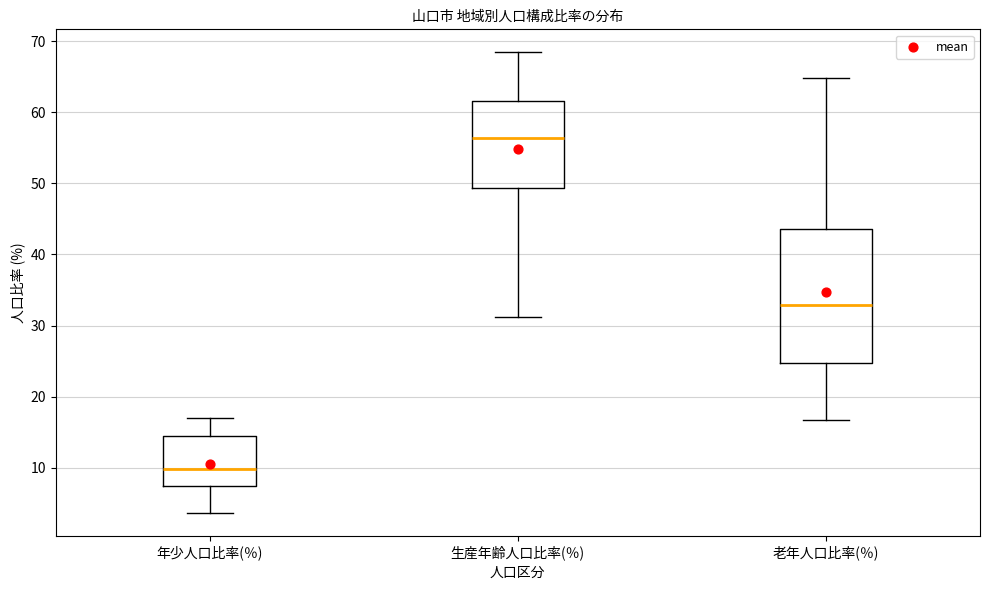

Where does the lower whisker of the box for 年少人口比率(％) end on the y-axis? The values are not printed on the chart, so give them approximately, as read against the axis.

4